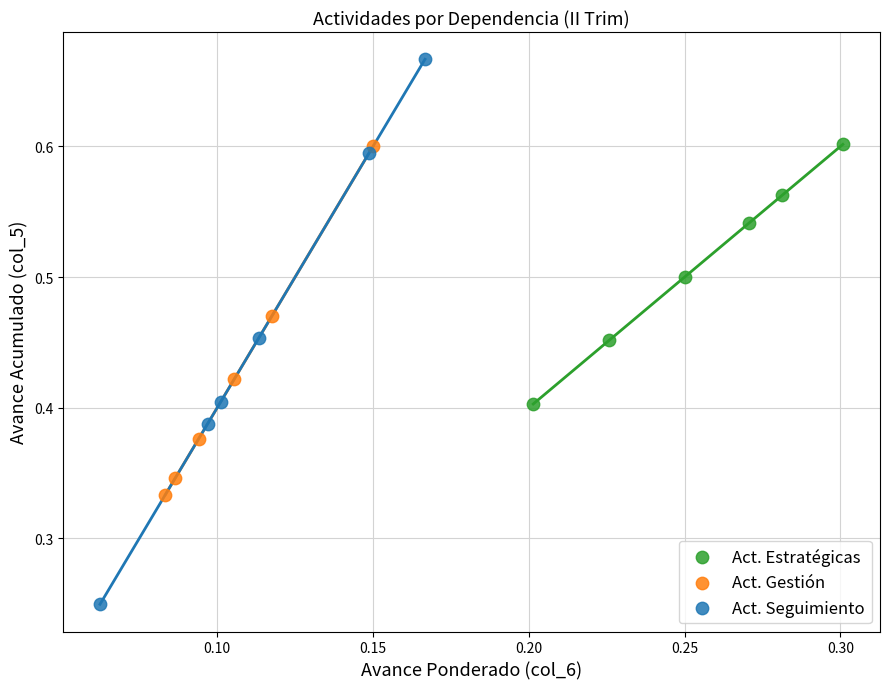

Which series reaches the minimum Y coordinate?

Act. Seguimiento